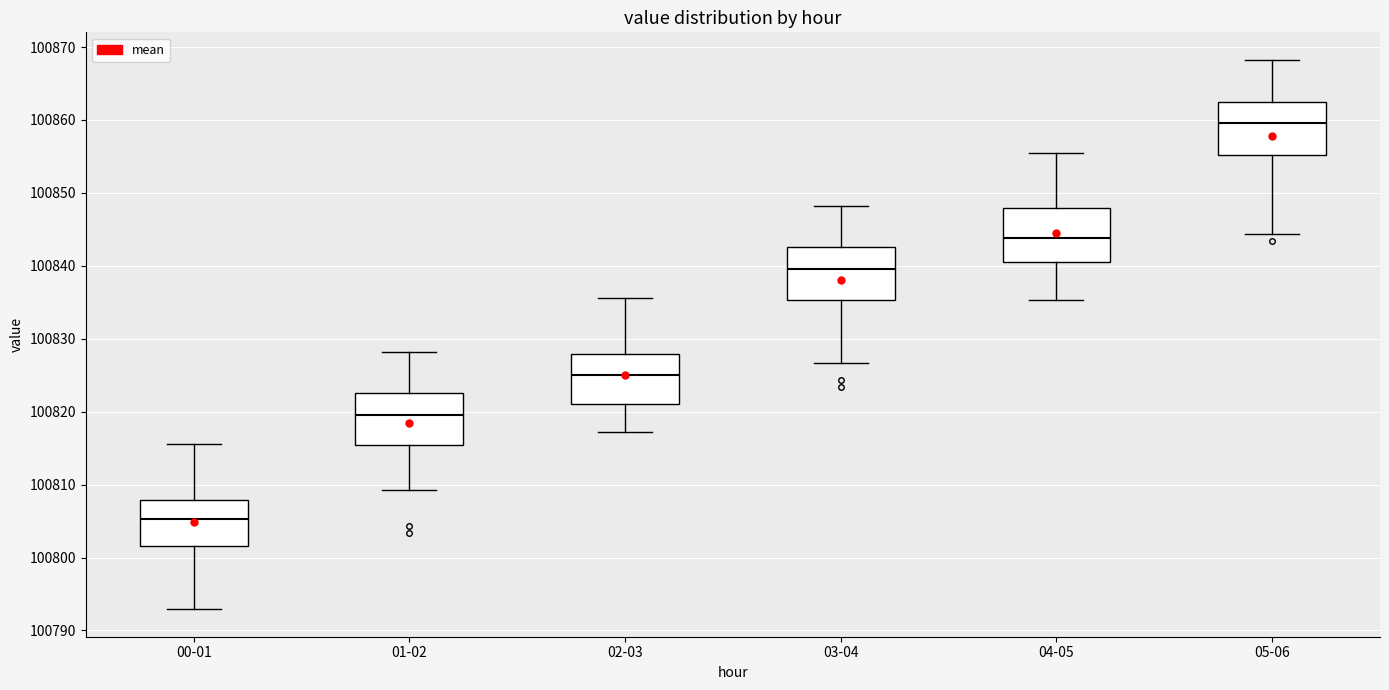

Reading left to right, transcribe this box plot: for each box, give where its median line is, the range the box spans, and where its two whiskers end, as read against the y-axis. The values are not printed on the chart, so give them approximately, as read against the axis.

00-01: median 100805, box 100802 to 100808, whiskers 100793 to 100816
01-02: median 100820, box 100815 to 100823, whiskers 100809 to 100828
02-03: median 100825, box 100821 to 100828, whiskers 100817 to 100836
03-04: median 100840, box 100835 to 100843, whiskers 100827 to 100848
04-05: median 100844, box 100841 to 100848, whiskers 100835 to 100856
05-06: median 100860, box 100855 to 100863, whiskers 100844 to 100868